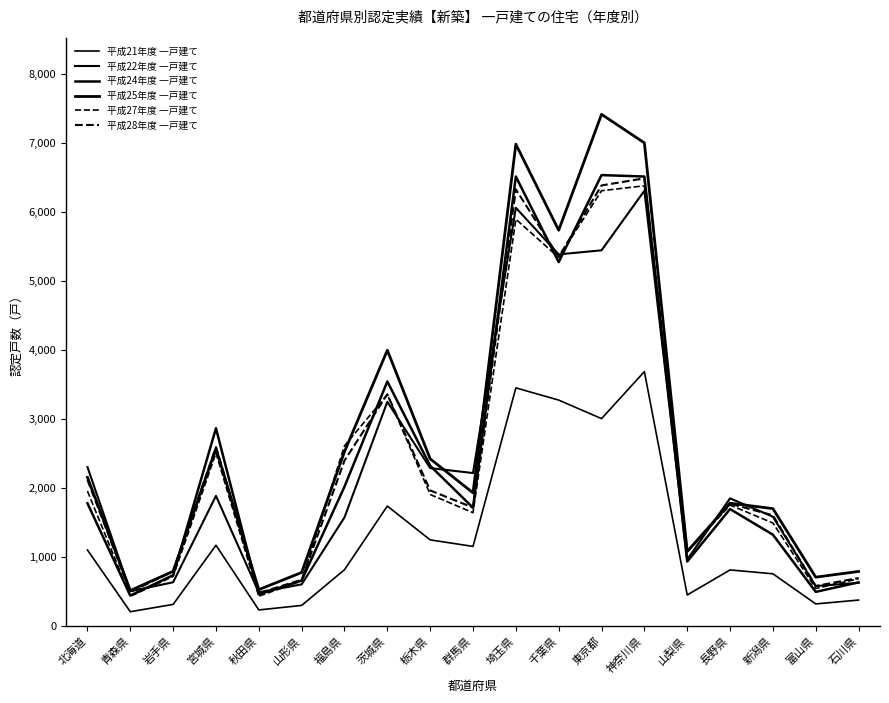

What is the average value of the 平成22年度 一戸建て series?

2344